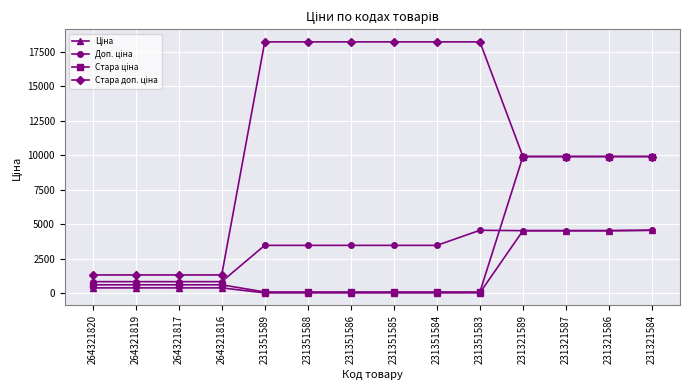

What is the greatest value displayed?

18238.5